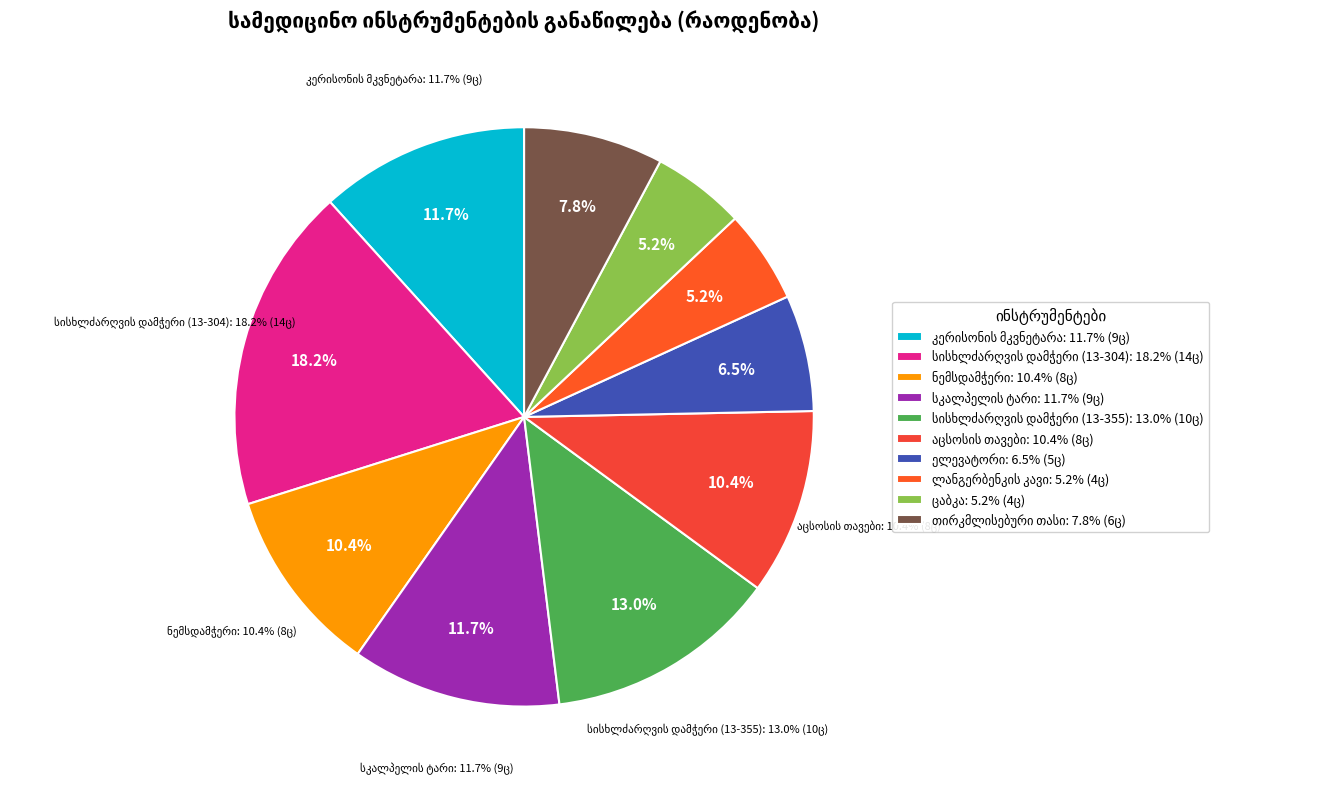

How many segments does this pie chart have?

10